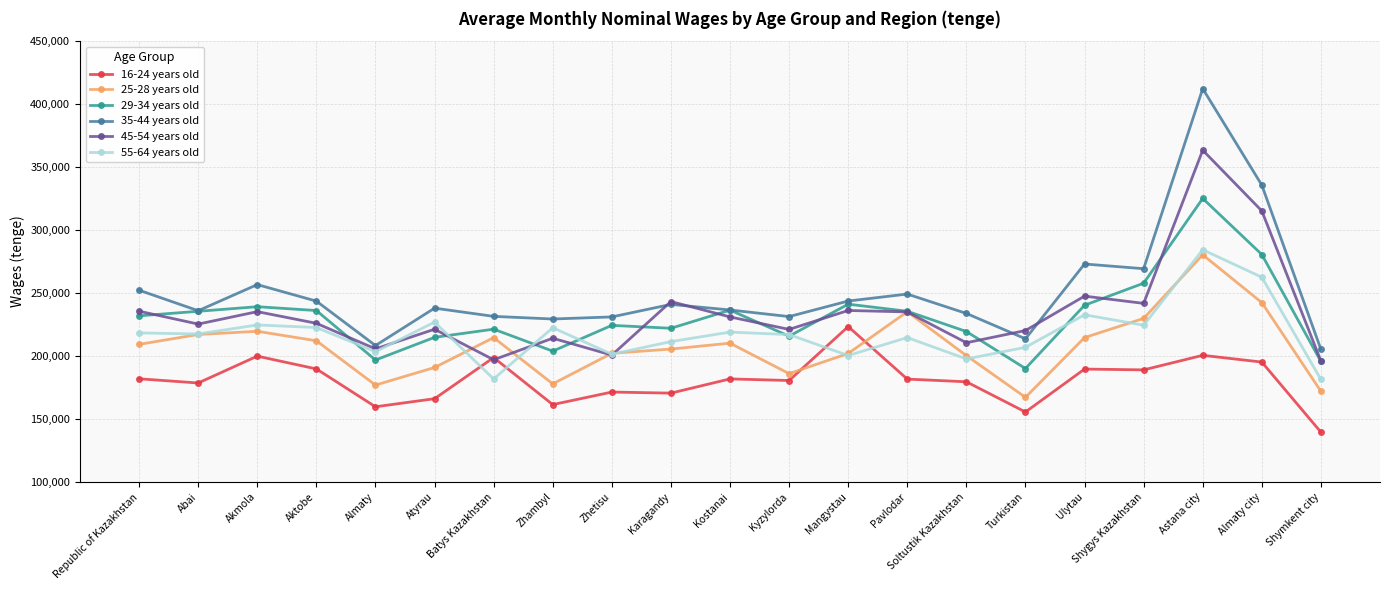

True or false: 16-24 years old and 35-44 years old intersect in this chart.

False